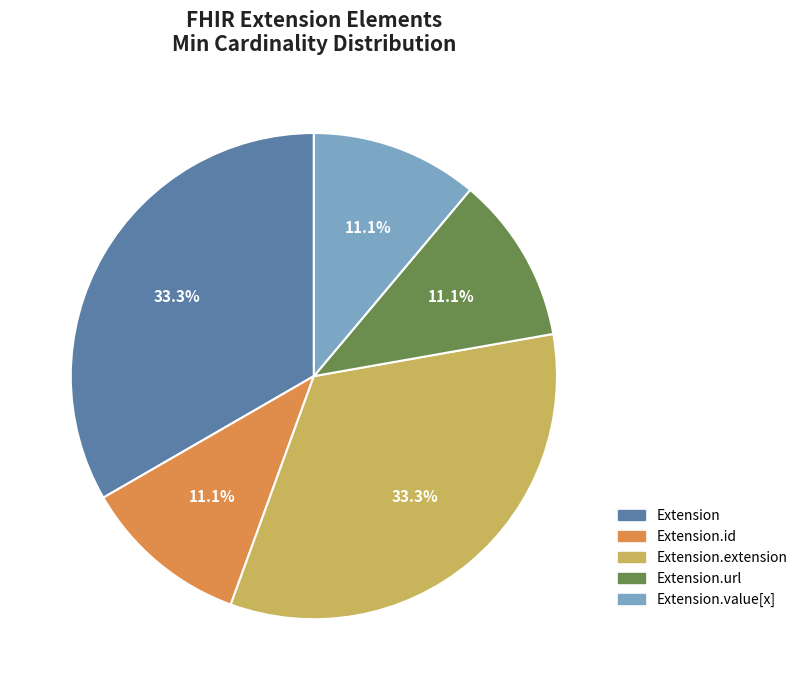

Is there any slice that represents more than half of the pie?

No